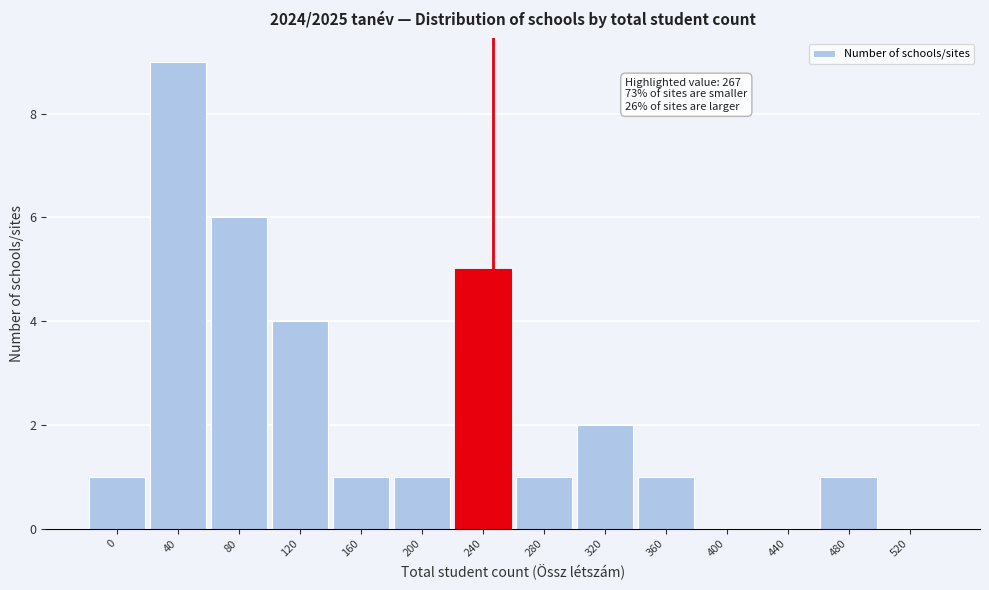

Reading right to left, extract all data points from this chart.

520=0	480=1	440=0	400=0	360=1	320=2	280=1	240=5	200=1	160=1	120=4	80=6	40=9	0=1